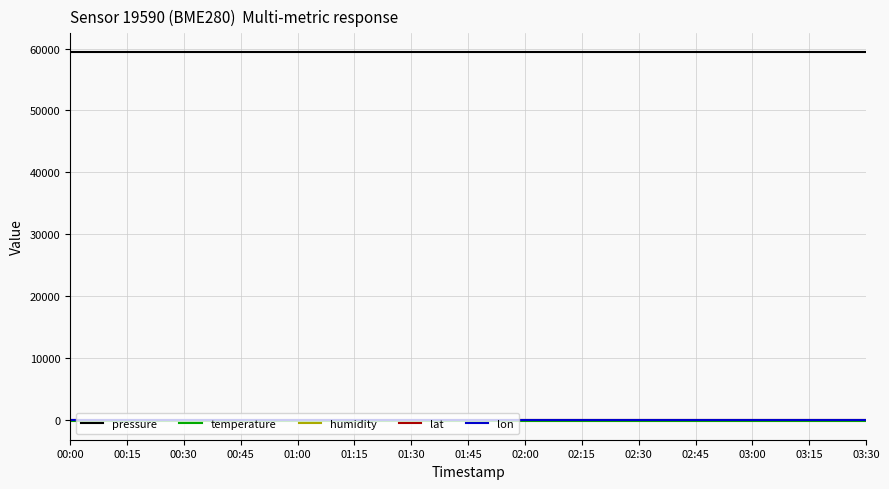

Is it true that lat equals 42.8 at 02:00?

True